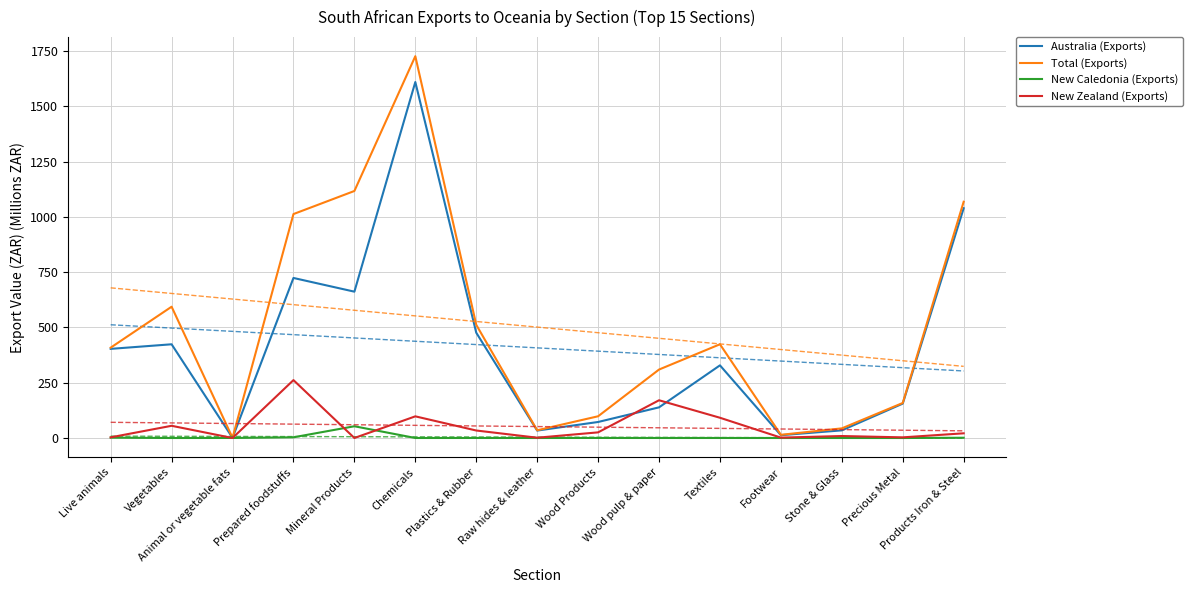

Is the value of New Zealand (Exports) at Precious Metal greater than the value of New Caledonia (Exports) at Footwear?

Yes